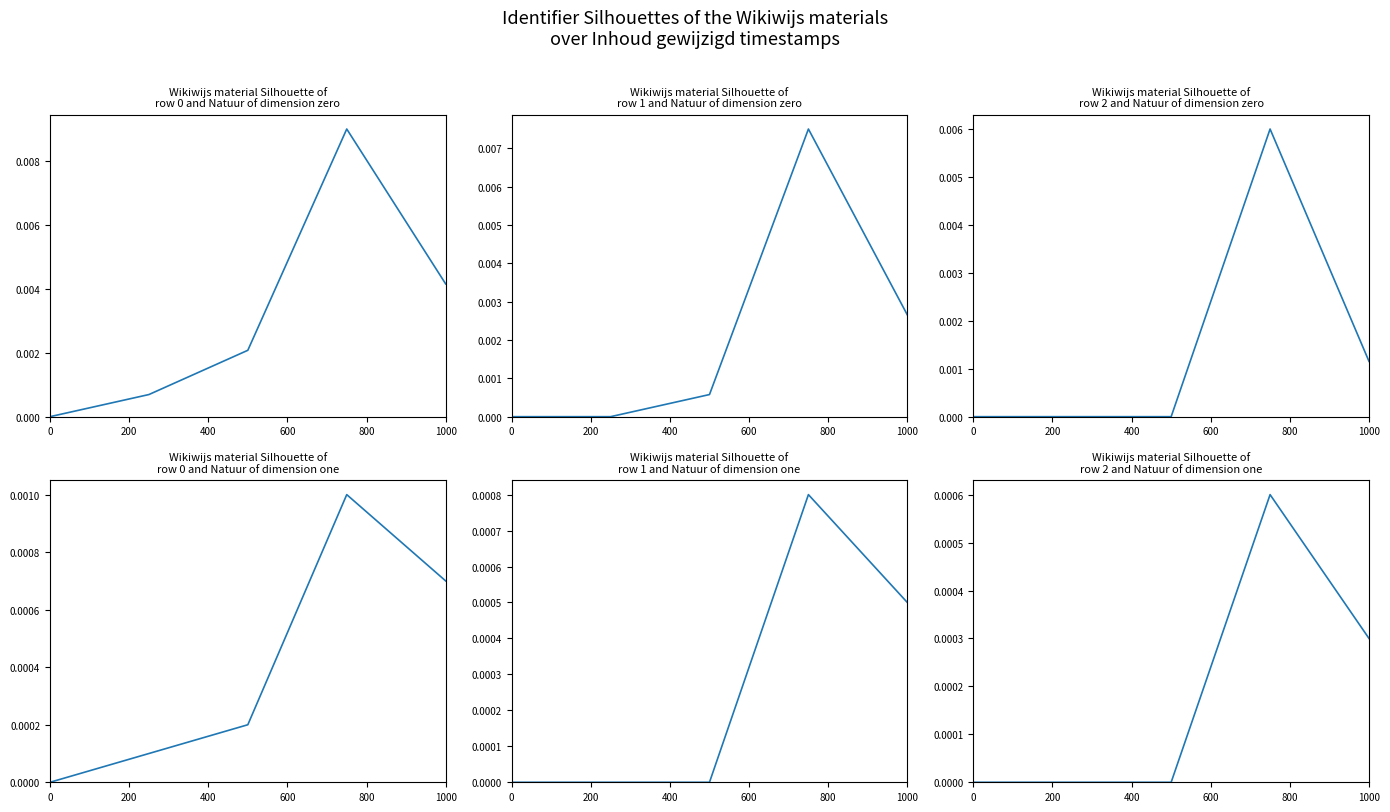

At how many categories does at least one series exceed 0?

4